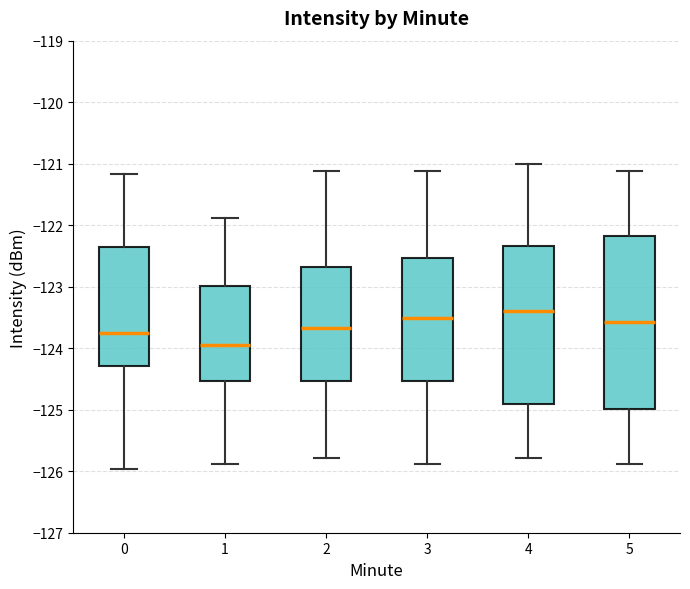

Where does the lower whisker of the box at x = 5 end on the y-axis? The values are not printed on the chart, so give them approximately, as read against the axis.

-125.9